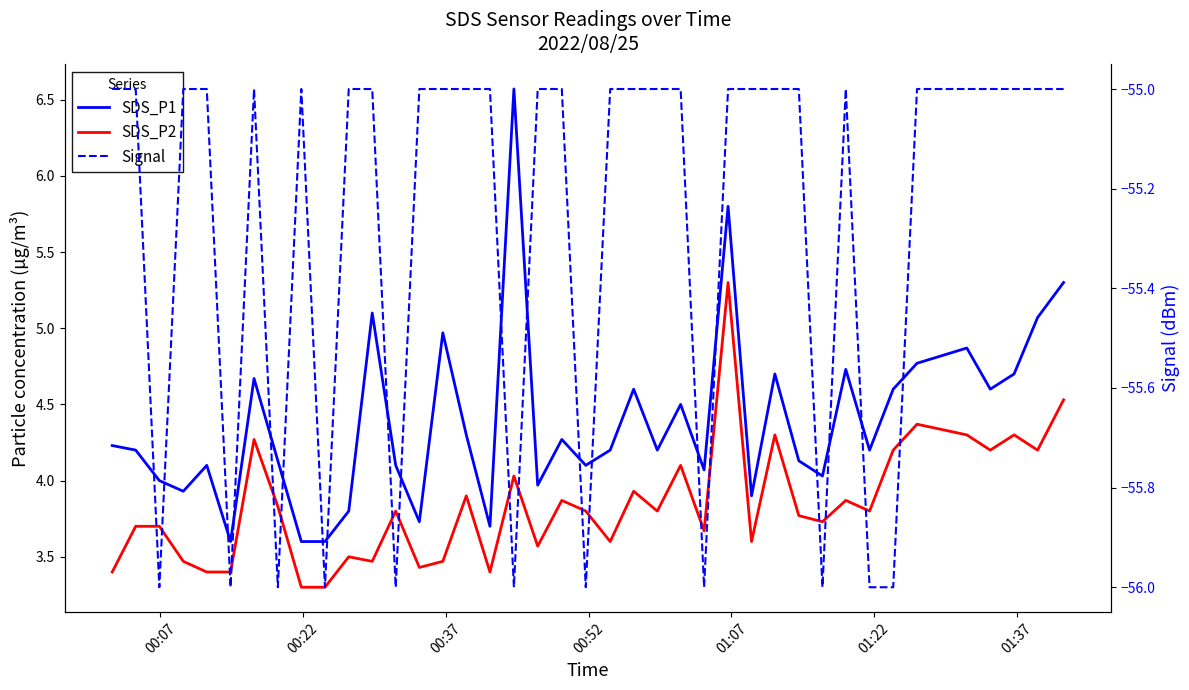

The SDS_P1 series shows 8.0 at 36. True or false?

False